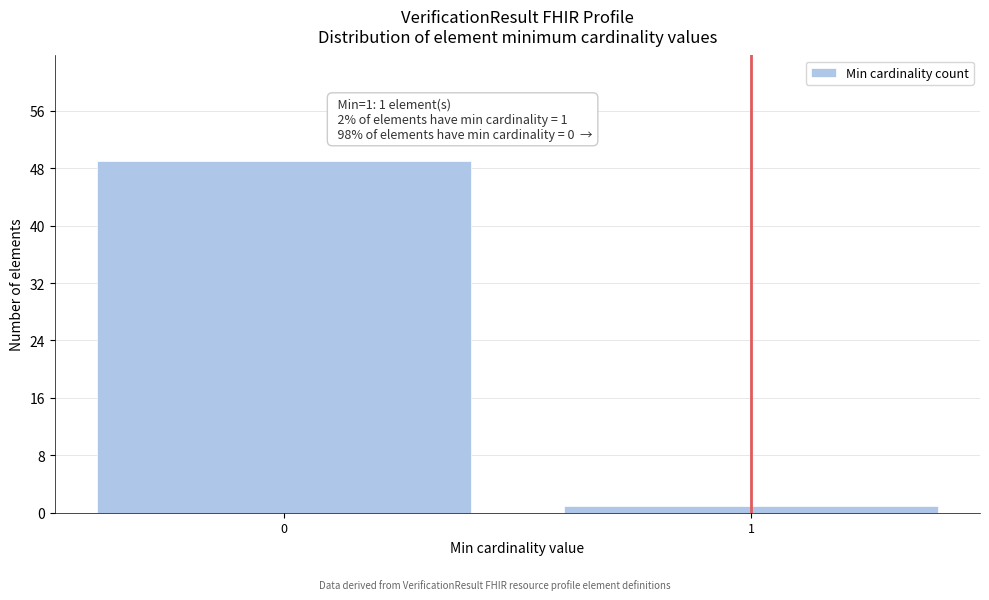

Reading left to right, transcribe all the data shown in this chart.

49	1